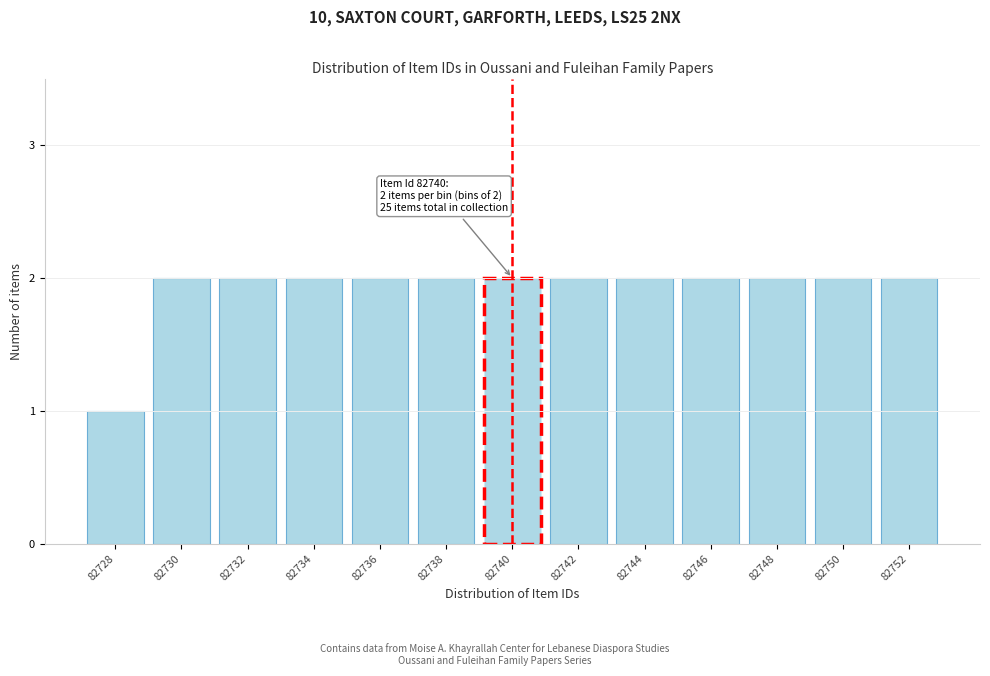

Reading left to right, extract all data points from this chart.

1	2	2	2	2	2	2	2	2	2	2	2	2